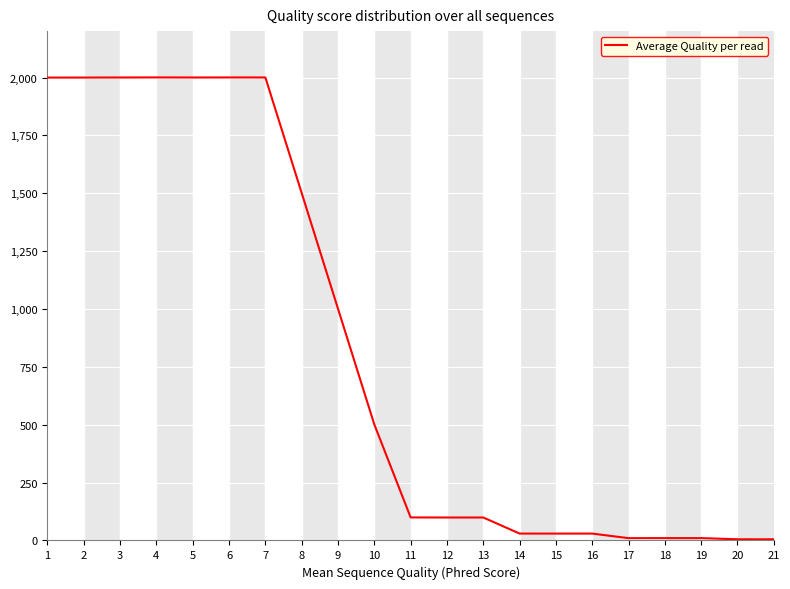

What is the sum of the values at 4 and 18?

2010.9